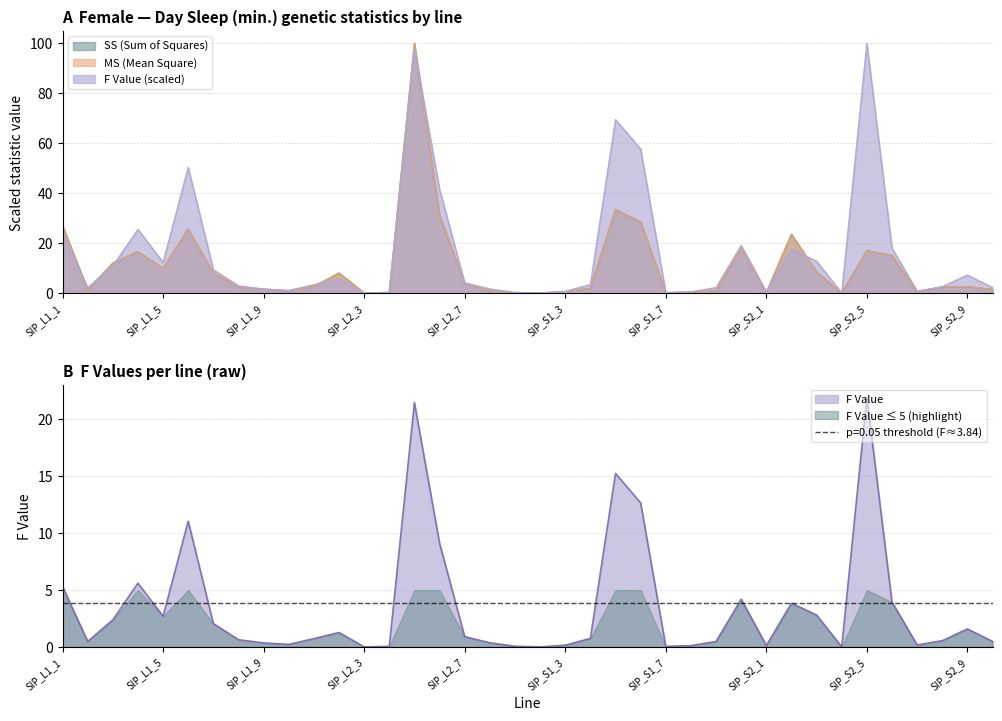

How many times do MS_female and F_female cross each other?

13